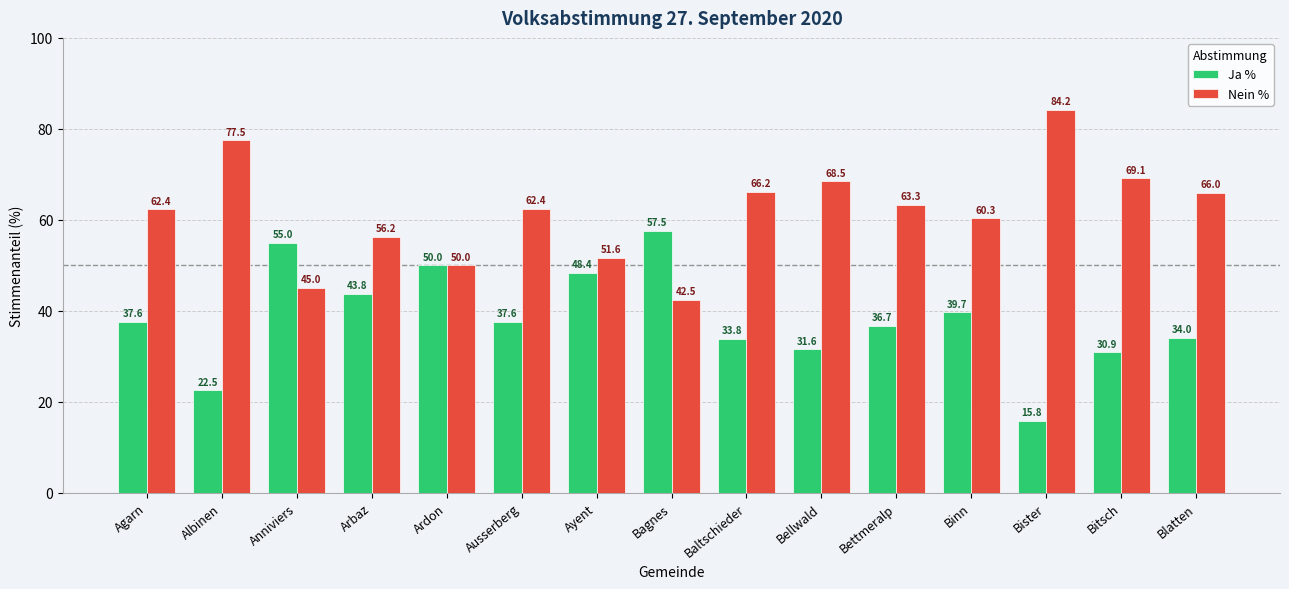

How many data points in Ja % are above 37?

8